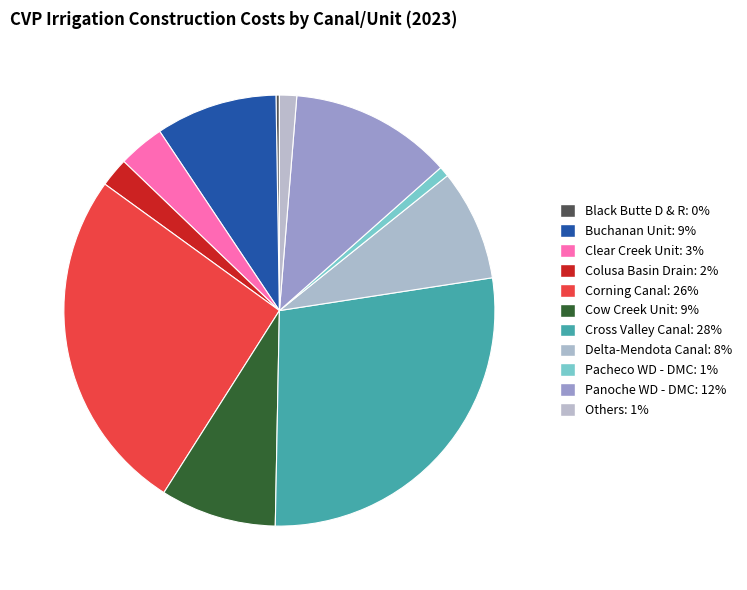

Does Panoche WD - DMC represent more than half of the total?

No